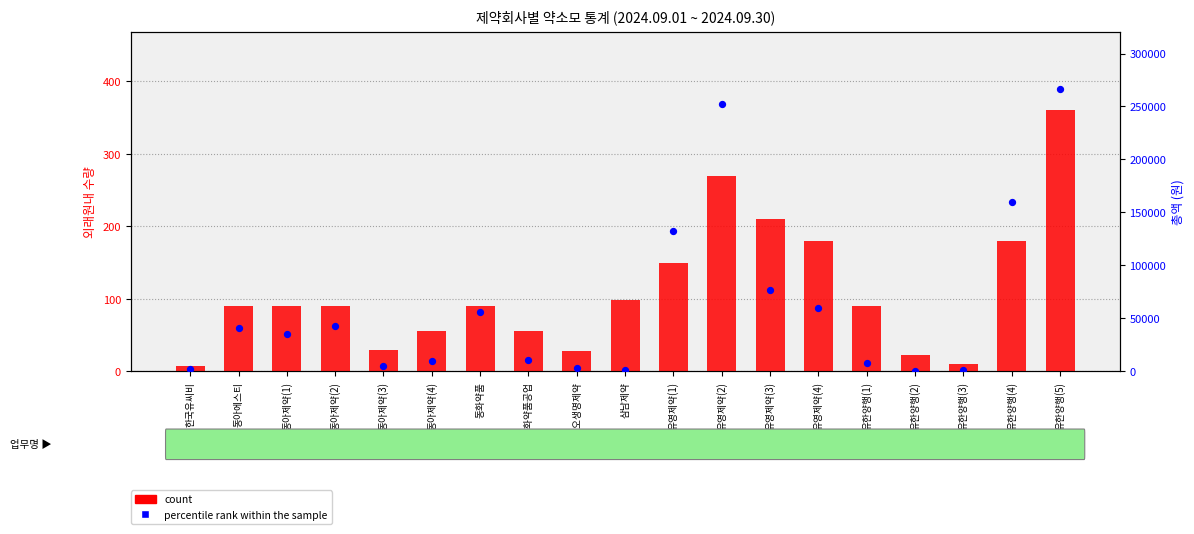

Which series contains the lowest Y value?

count